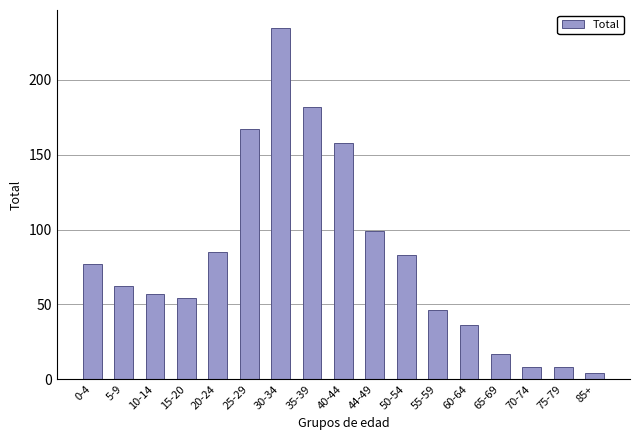

What is the label of the 3rd bar from the left?

10-14